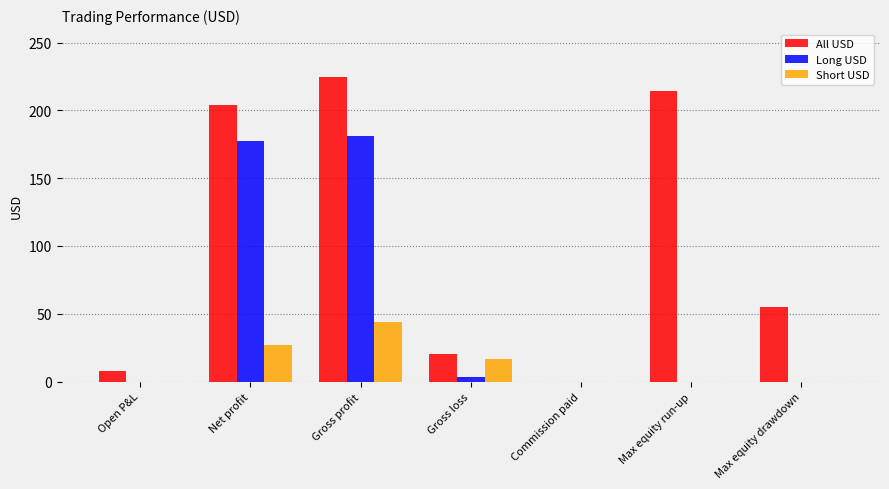

How many values in the All USD series exceed 55?

4